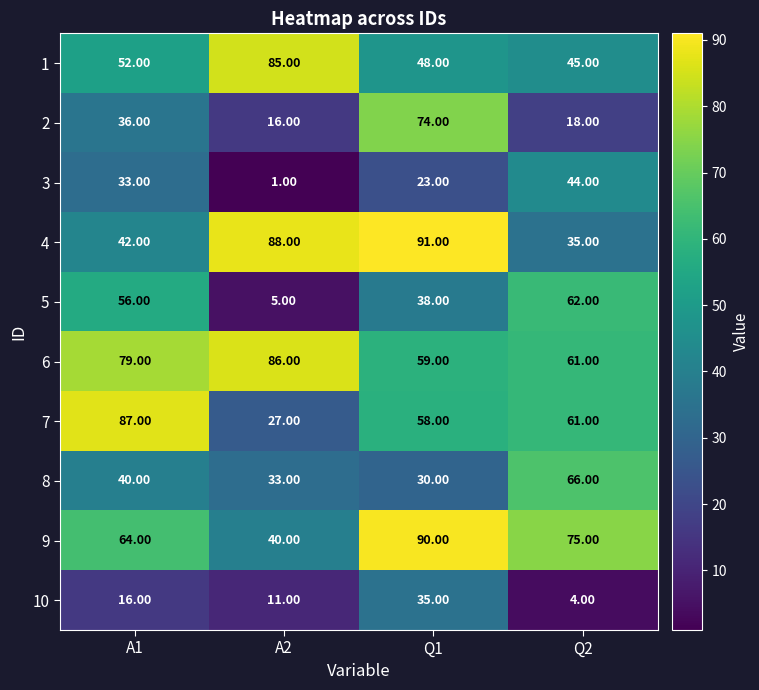

Rank the series by their maximum value, from lowest to highest.

10, 3, 5, 8, 2, 1, 6, 7, 9, 4